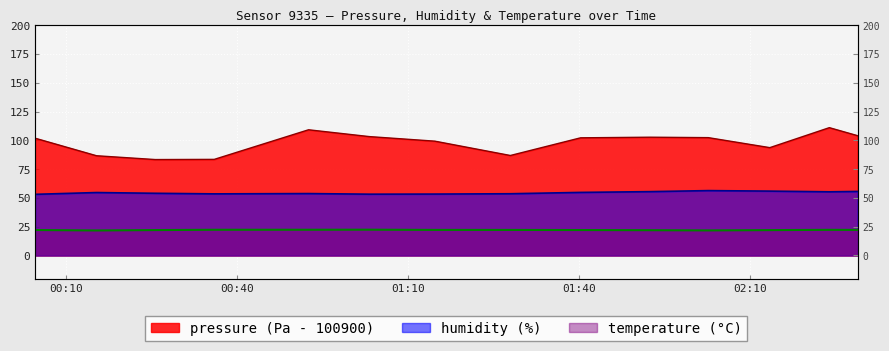

At which category does the chart reach its minimum across all series?

2022-09-09T00:15:18